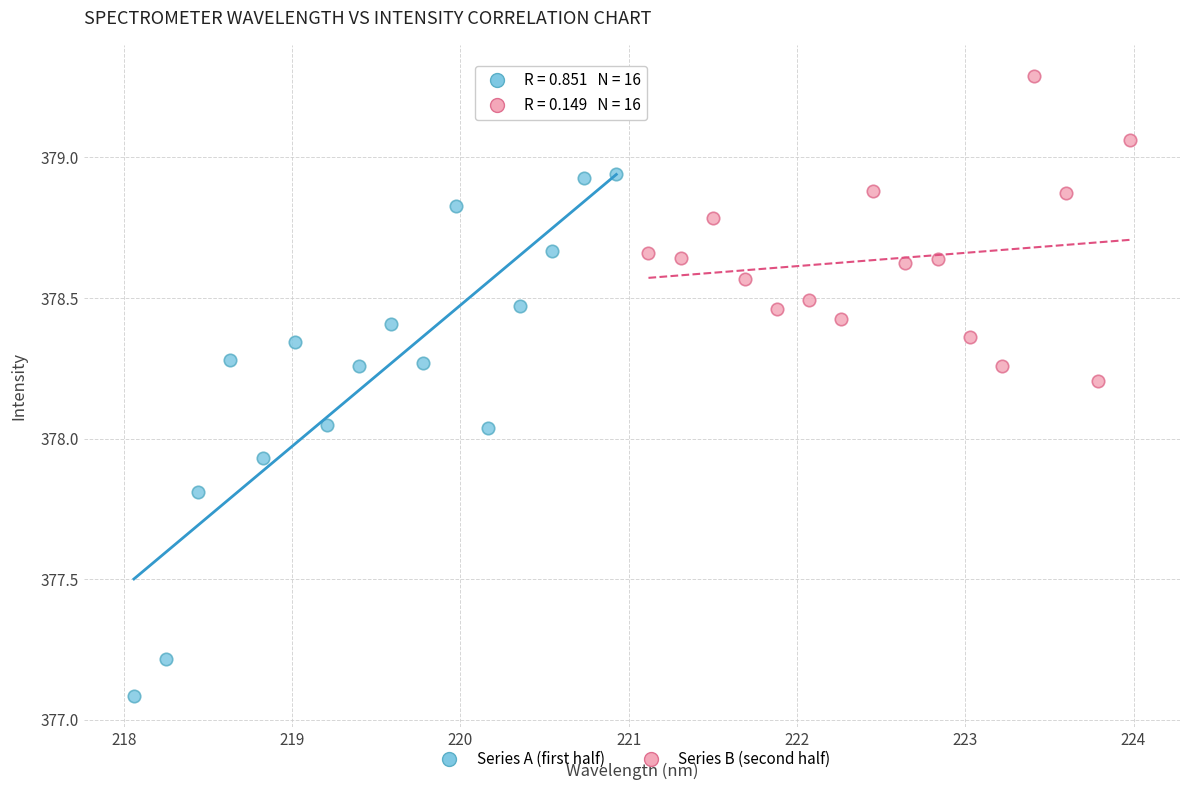

Which series has the largest Y range (max minus min)?

Series A (first half)